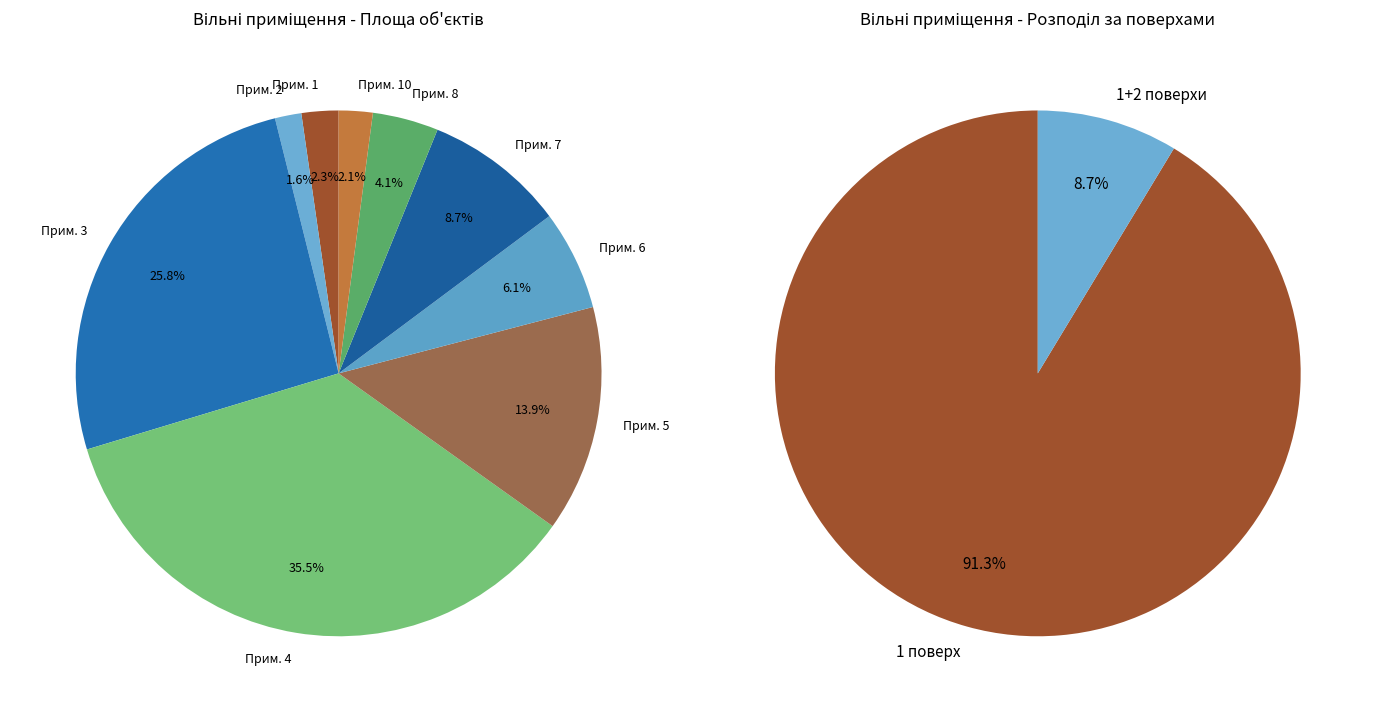

What is the largest slice in the pie chart?

4